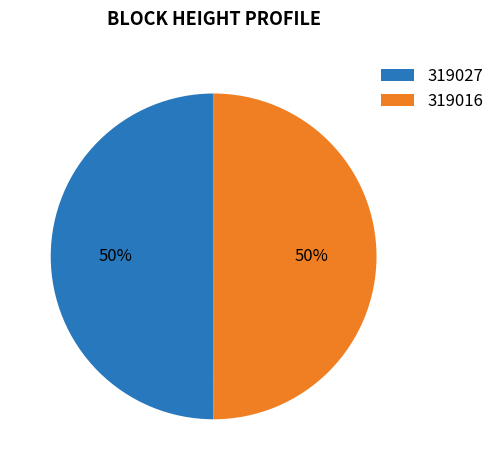

What is the ratio of the value at 319016 to the value at 319027?

1.0